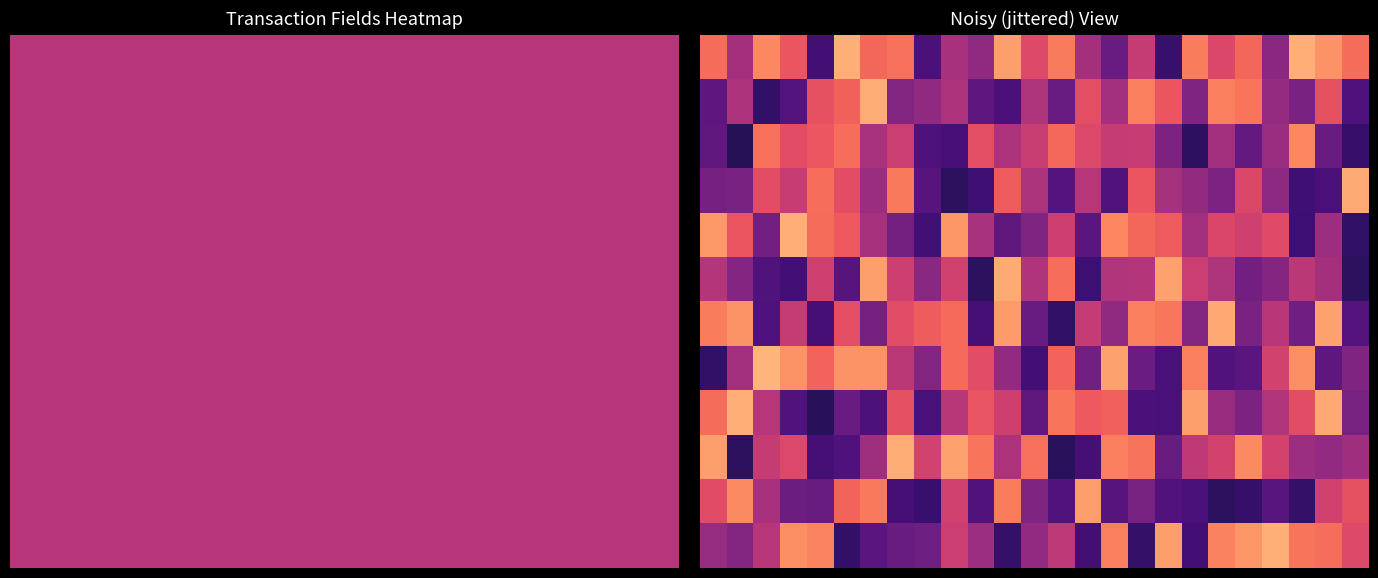

What is the greatest value displayed?

0.8